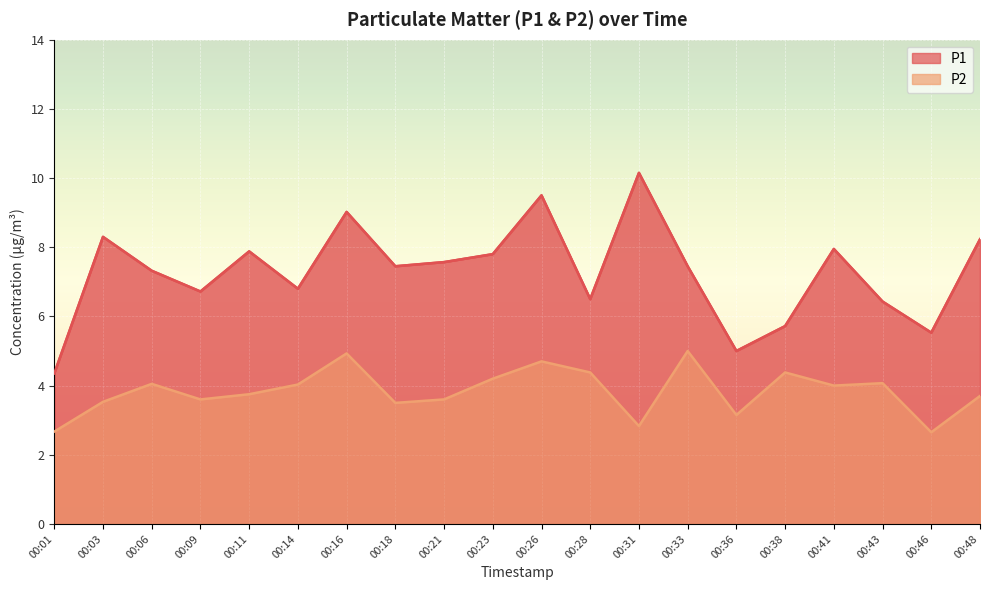

What is the average value of the P1 series?

7.3